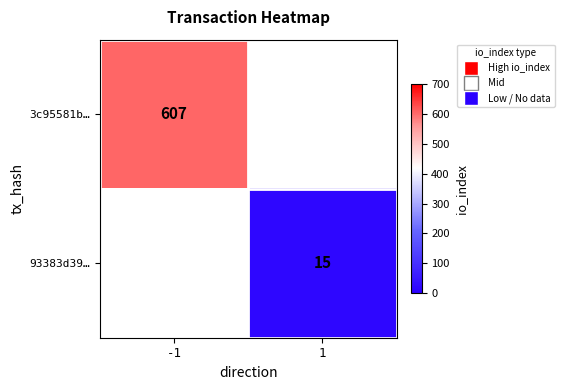

The value of 93383d39… at 1 is 21. True or false?

False